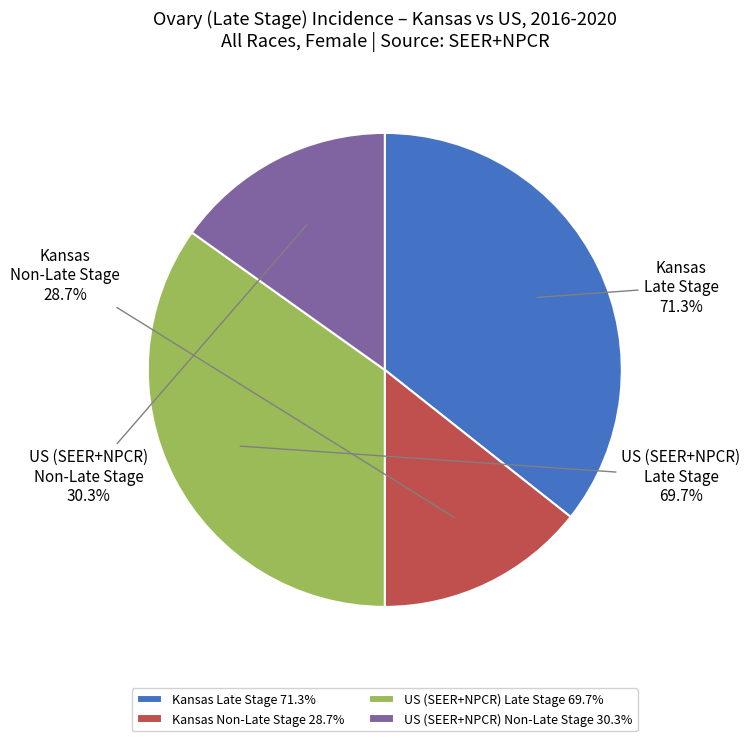

Rank the categories by value from lowest to highest.

Kansas, US (SEER+NPCR), Late Stage US, Late Stage Kansas